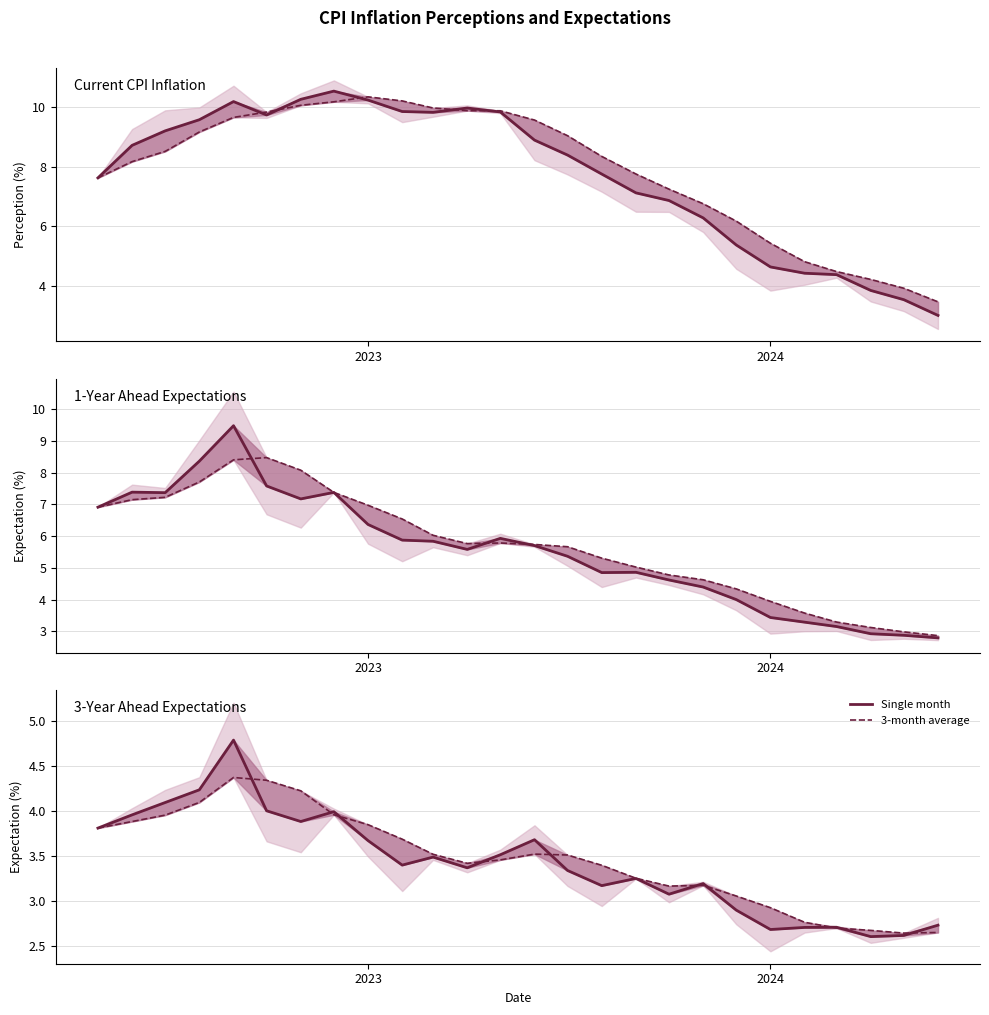

What is the difference between the maximum and minimum values in the Single month series?

2.2